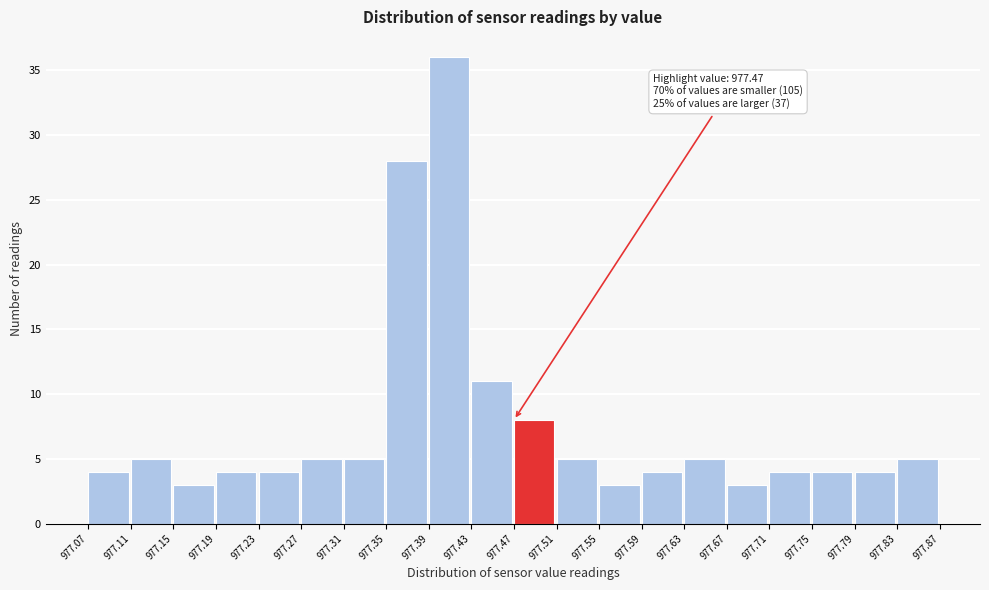

Which range on the x-axis has the tallest bar?

977.39 to 977.43